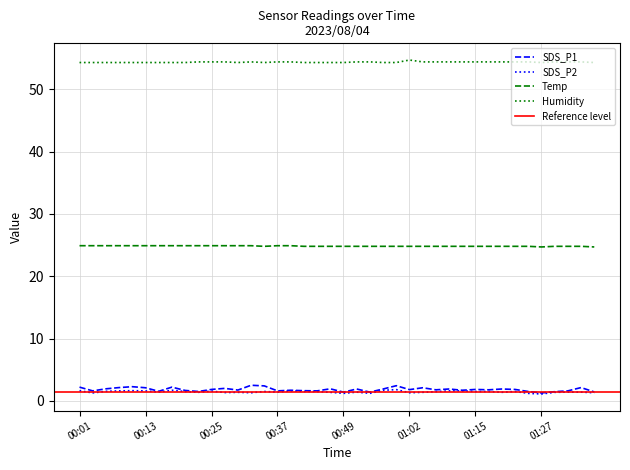

Where is the first local minimum for Humidity?

00:30